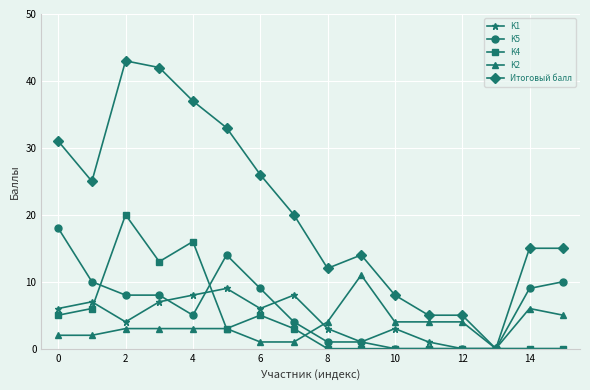

Reading left to right, transcribe all the data shown in this chart.

K1: 6	7	4	7	8	9	6	8	3	1	3	1	0	0	0	0
K5: 18	10	8	8	5	14	9	4	1	1	0	0	0	0	9	10
K4: 5	6	20	13	16	3	5	3	0	0	0	0	0	0	0	0
K2: 2	2	3	3	3	3	1	1	4	11	4	4	4	0	6	5
Итоговый балл: 31	25	43	42	37	33	26	20	12	14	8	5	5	0	15	15